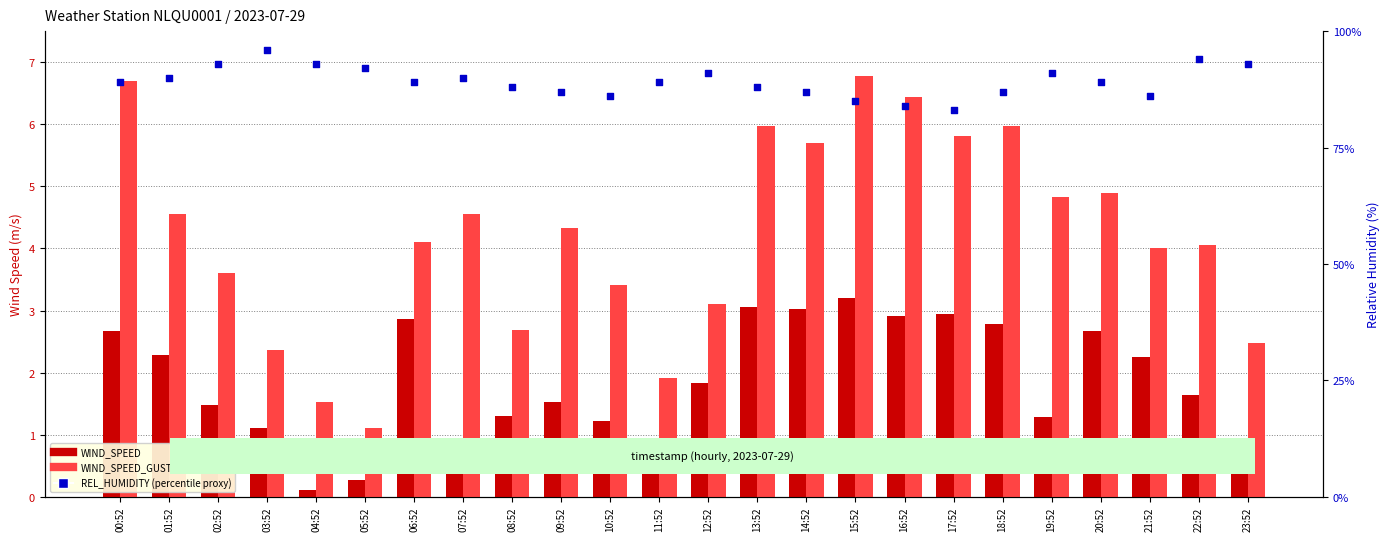

Which series reaches the maximum Y coordinate?

REL_HUMIDITY (percentile proxy)